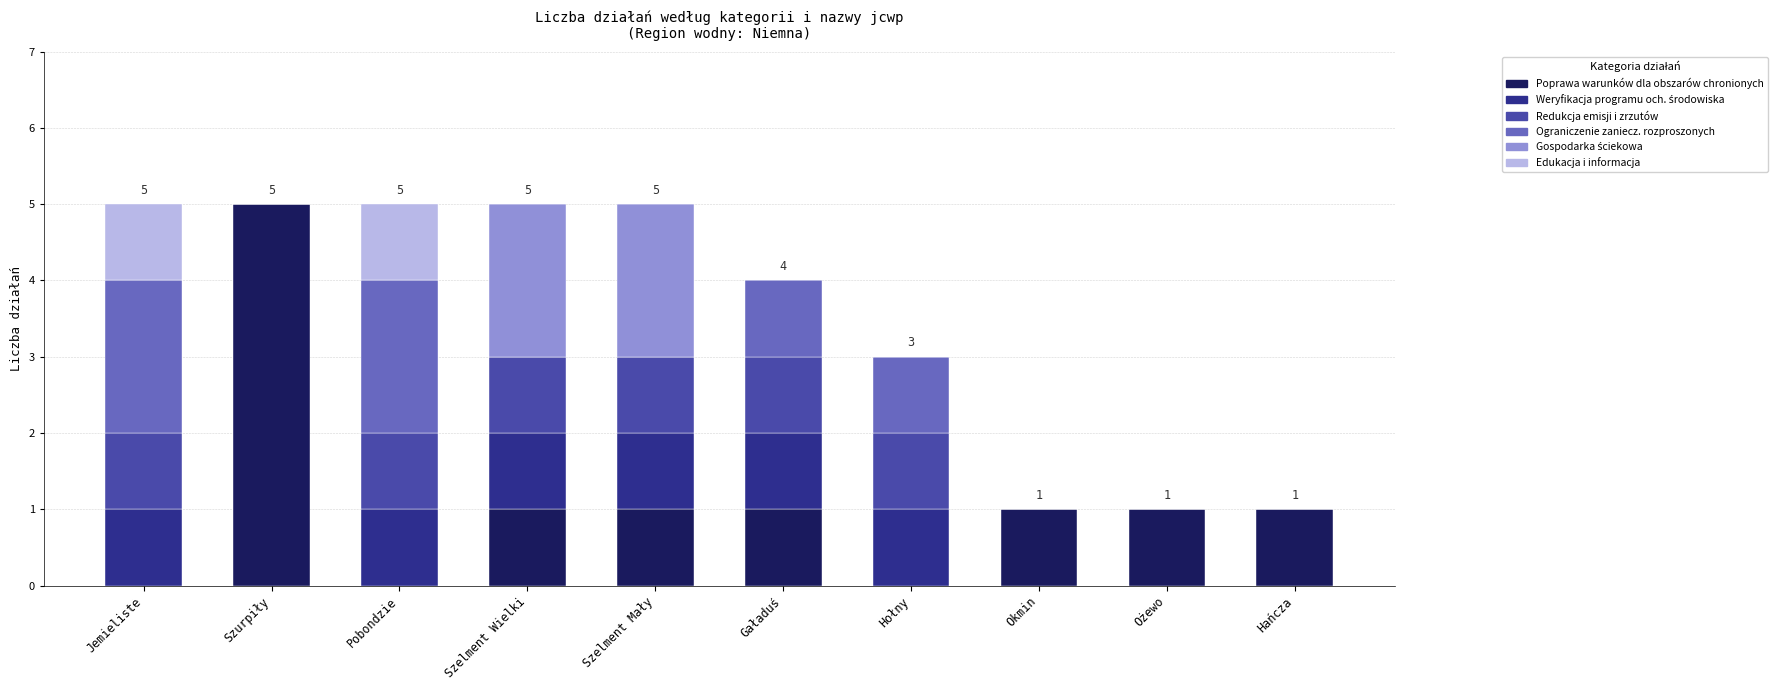

What is the maximum value for Poprawa warunków dla obszarów chronionych?

5